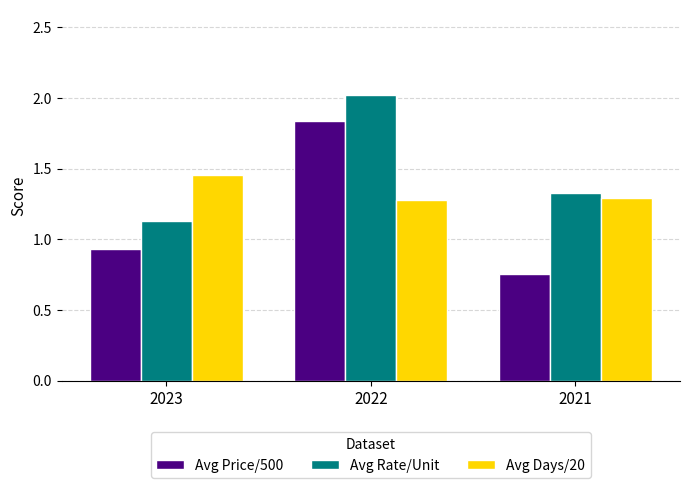

How many bars are there in each group?

3